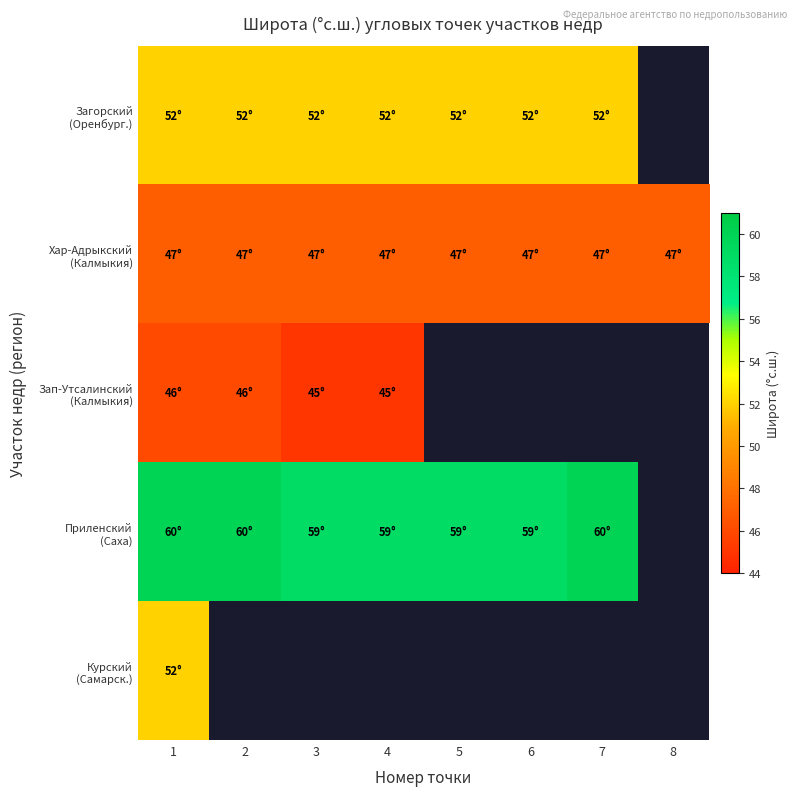

What is the maximum value shown in the chart?

60.0